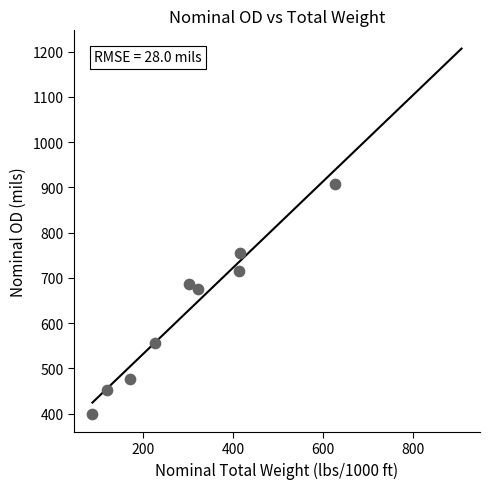

What Y value in the scatter plot is closest to 654?

676